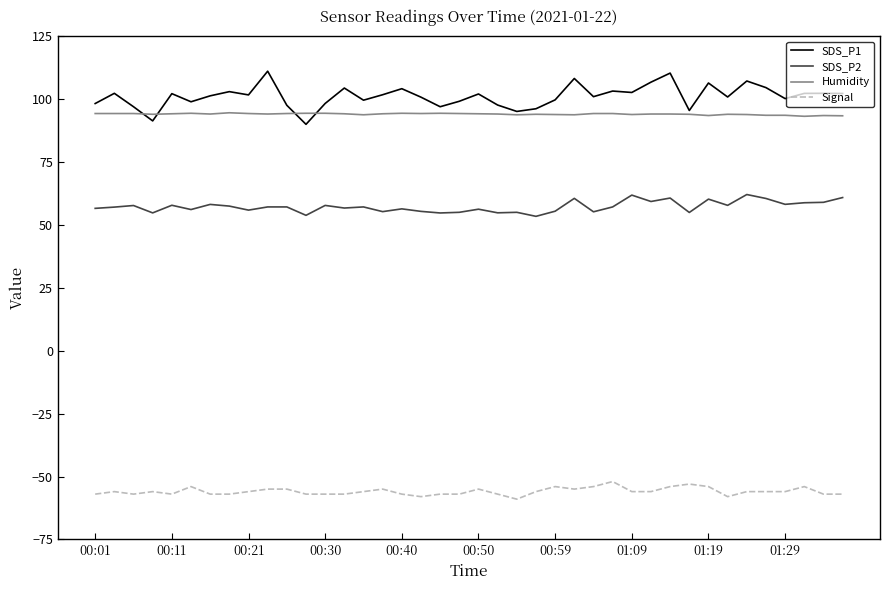

True or false: Humidity and SDS_P2 intersect in this chart.

False